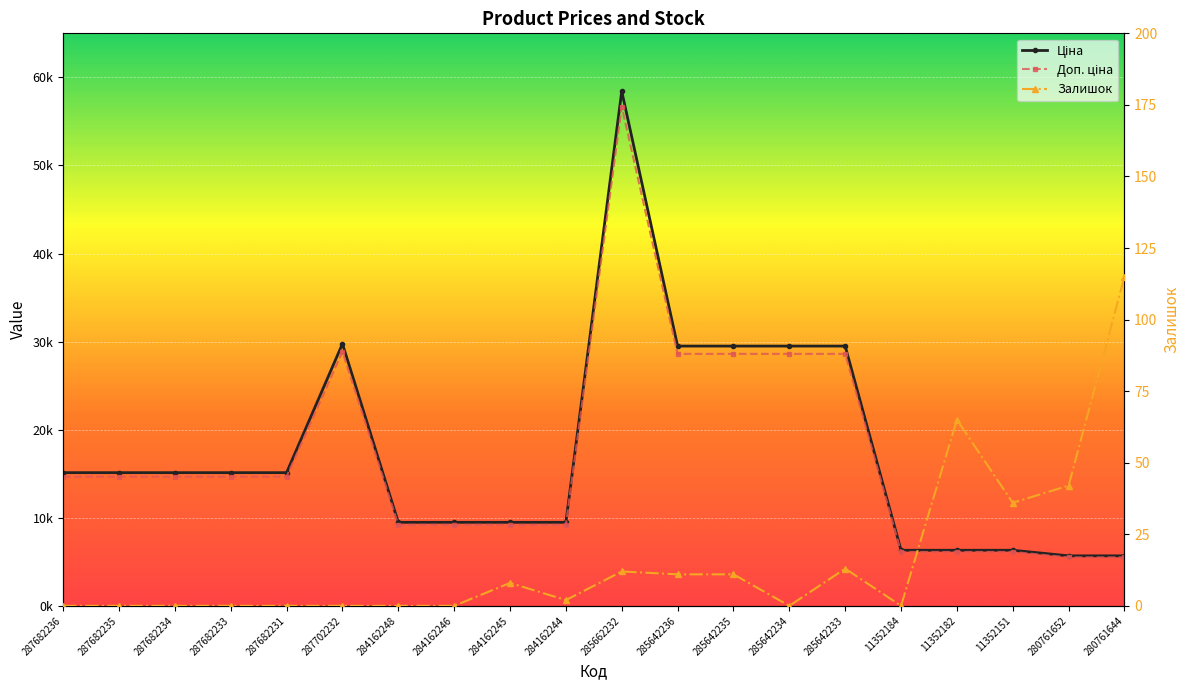

At which category does the chart reach its peak across all series?

285662232